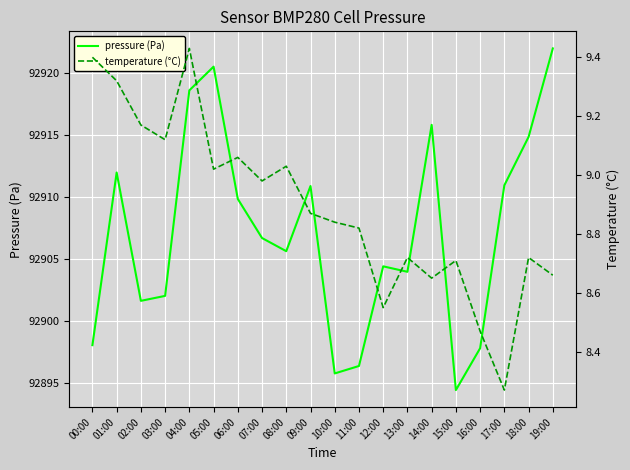

At which category does pressure (Pa) reach its first local valley?

02:00